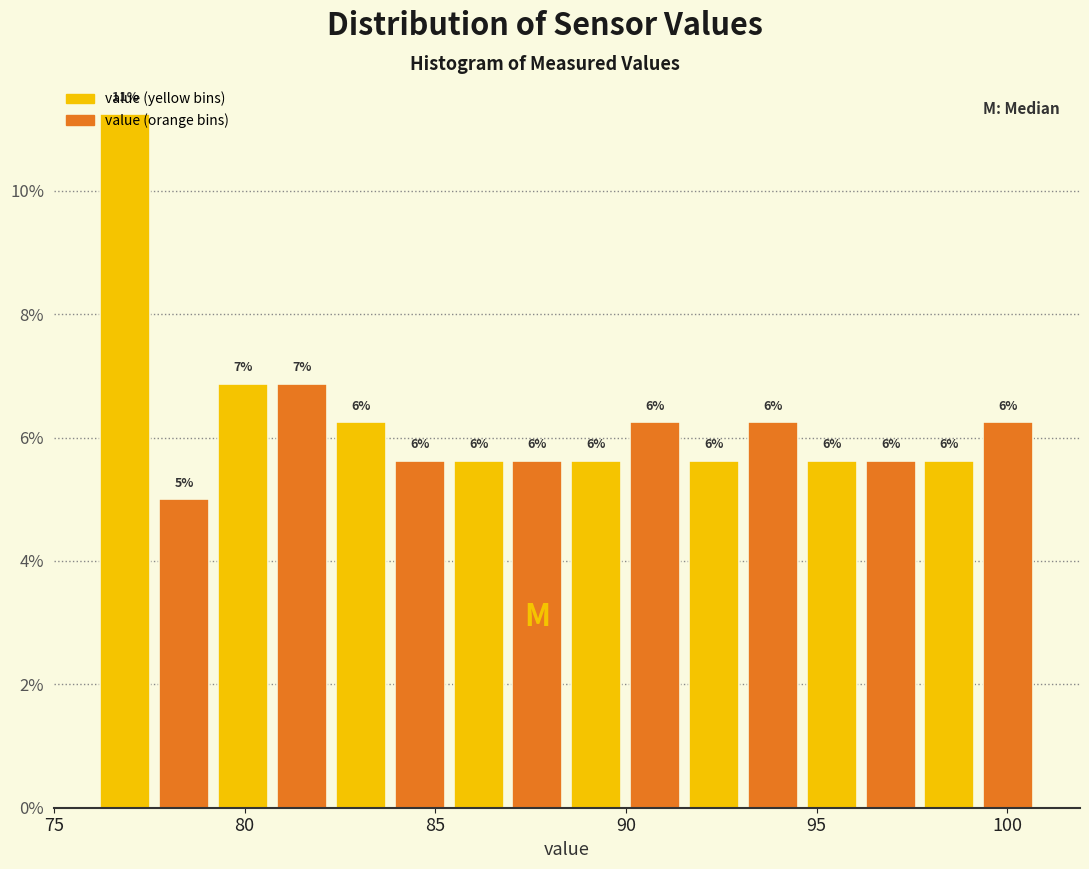

Around what value on the x-axis is the tallest bar? Give the approximate position of its centre, as read against the axis.

77.0